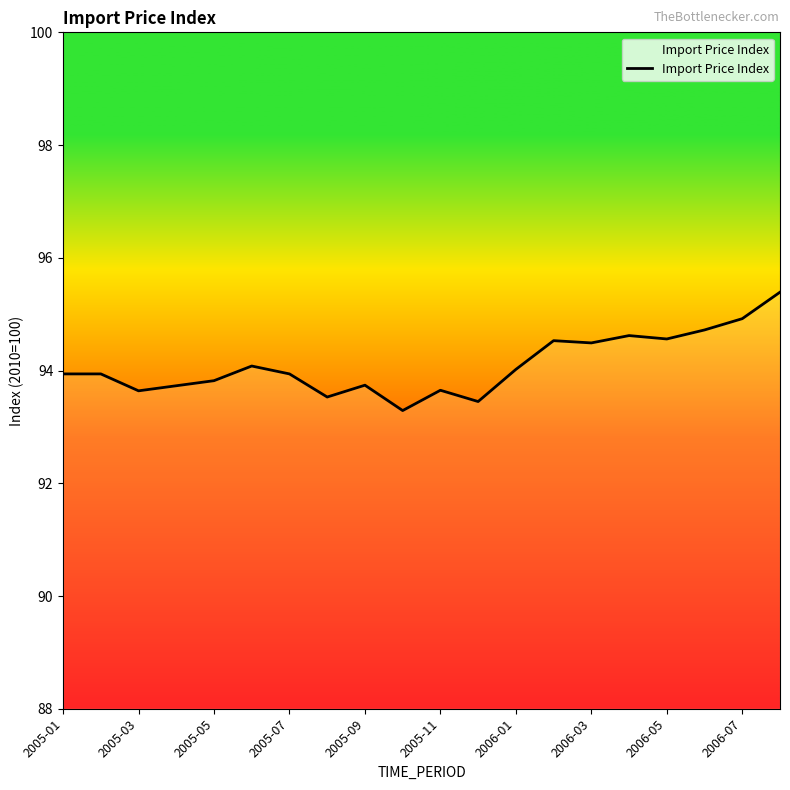

What is the maximum value shown in the chart?

95.4